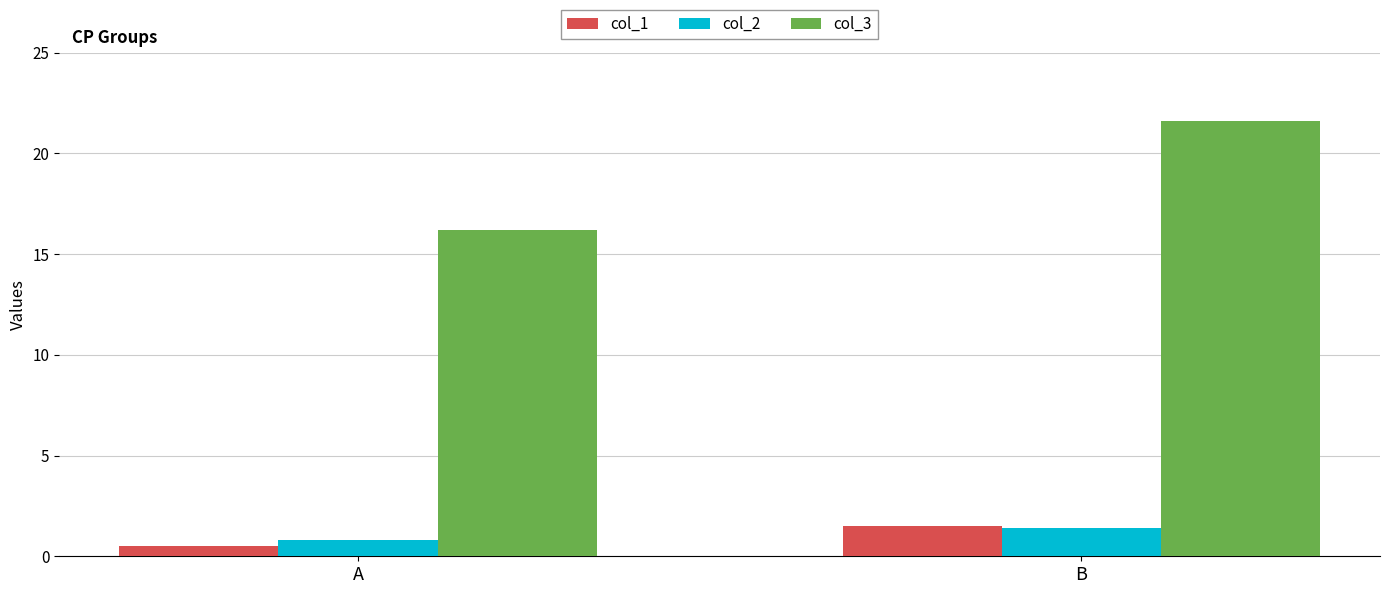

What is the difference between the maximum and minimum values in the col_3 series?

5.4